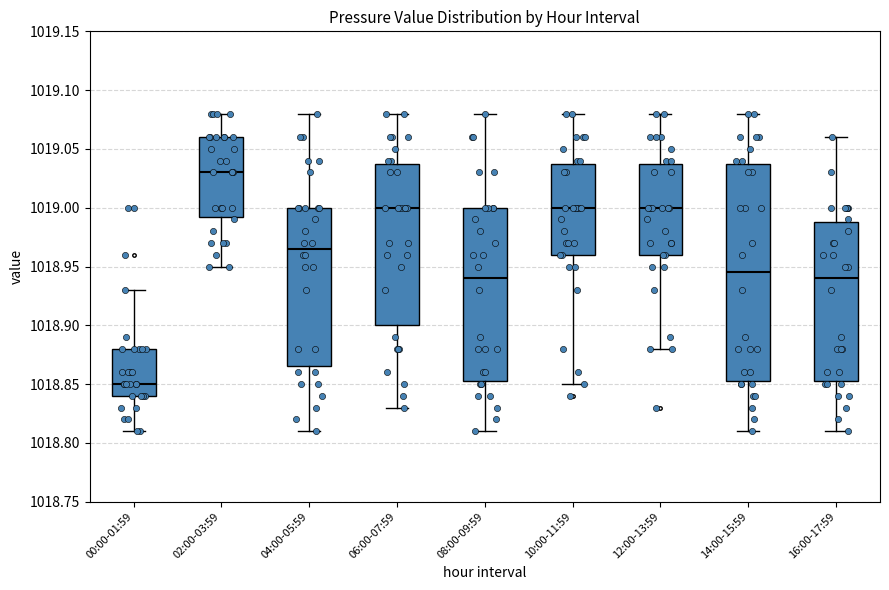

Reading left to right, read every box against the y-axis: the position of its median line, the range the box covers, and the ends of its whiskers. The values are not printed on the chart, so give them approximately, as read against the axis.

00:00-01:59: median 1018.850, box 1018.840 to 1018.880, whiskers 1018.810 to 1018.930
02:00-03:59: median 1019.030, box 1018.995 to 1019.060, whiskers 1018.950 to 1019.080
04:00-05:59: median 1018.965, box 1018.865 to 1019.000, whiskers 1018.810 to 1019.080
06:00-07:59: median 1019.000, box 1018.900 to 1019.040, whiskers 1018.830 to 1019.080
08:00-09:59: median 1018.940, box 1018.855 to 1019.000, whiskers 1018.810 to 1019.080
10:00-11:59: median 1019.000, box 1018.960 to 1019.040, whiskers 1018.850 to 1019.080
12:00-13:59: median 1019.000, box 1018.960 to 1019.040, whiskers 1018.880 to 1019.080
14:00-15:59: median 1018.945, box 1018.855 to 1019.040, whiskers 1018.810 to 1019.080
16:00-17:59: median 1018.940, box 1018.855 to 1018.990, whiskers 1018.810 to 1019.060